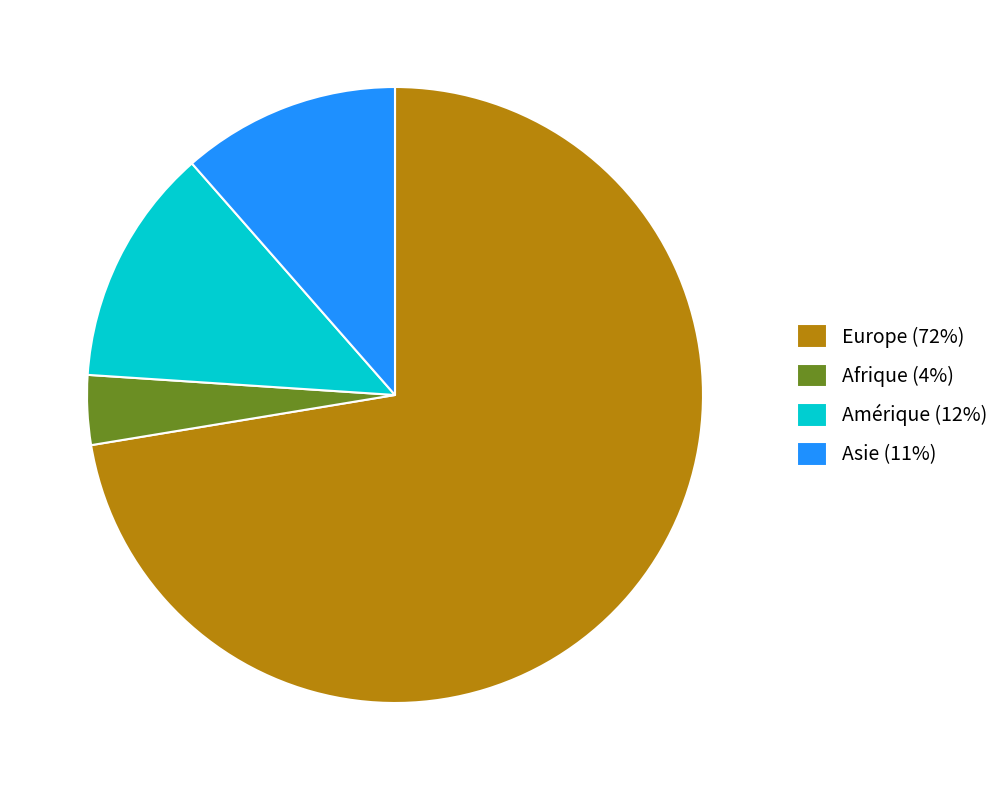

True or false: Afrique (4%) accounts for 9% of the total.

False